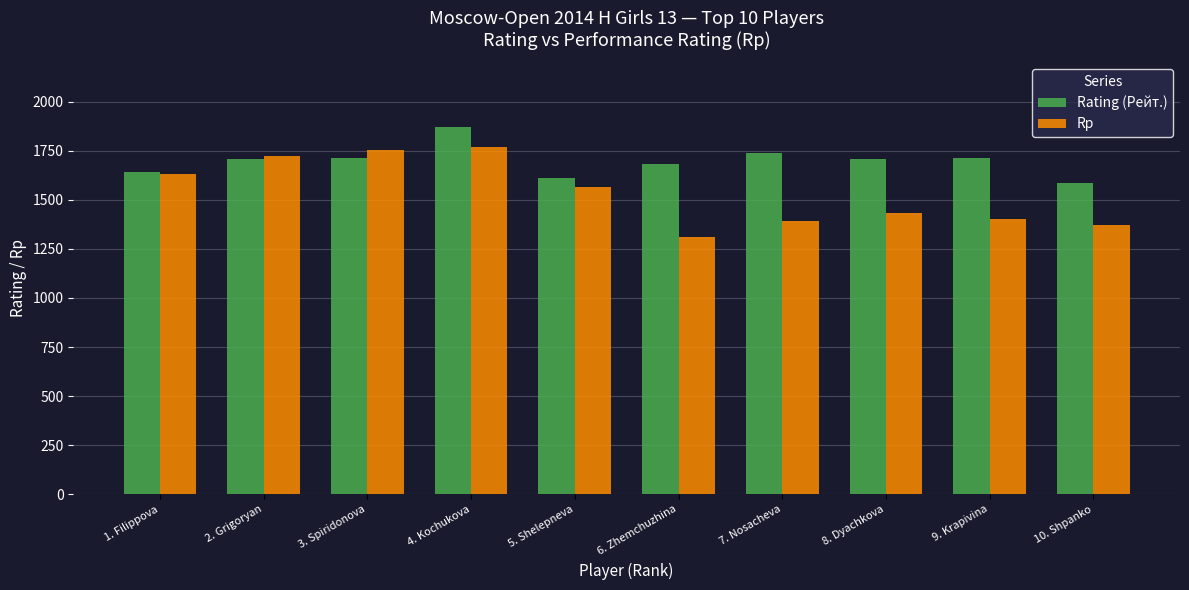

At which label is Rp closest to 1540?

5. Shelepneva